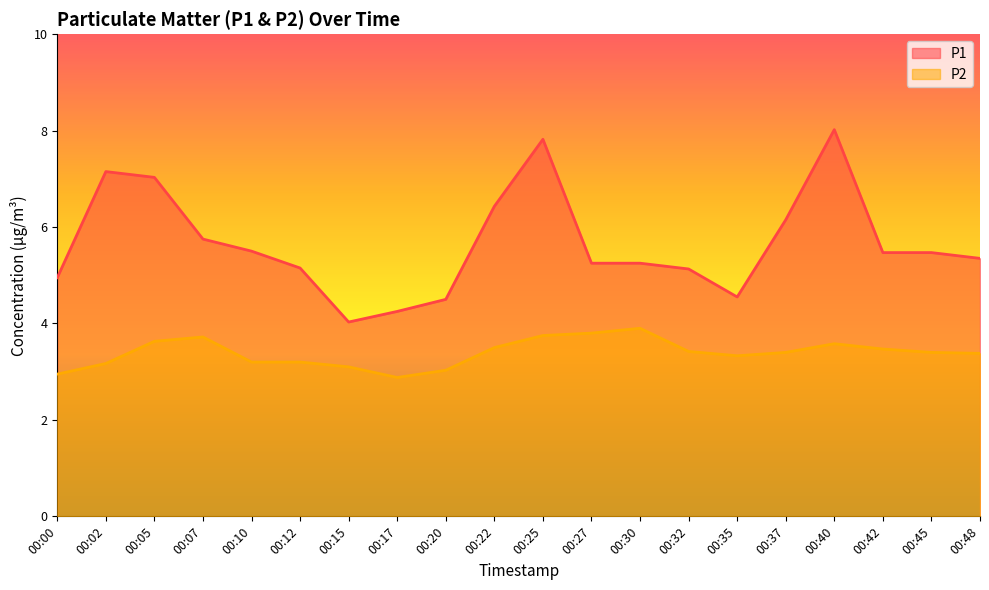

Where is the first local maximum for P2?

00:07